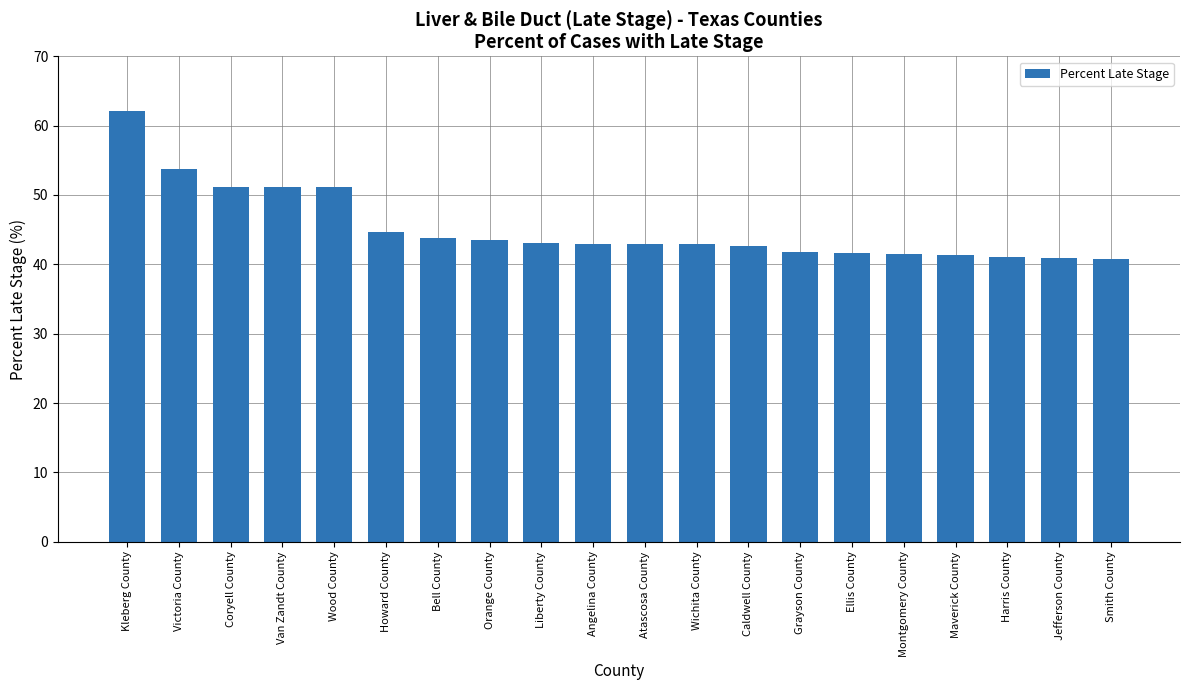

What is the change in value from Orange County to Ellis County?

-1.8